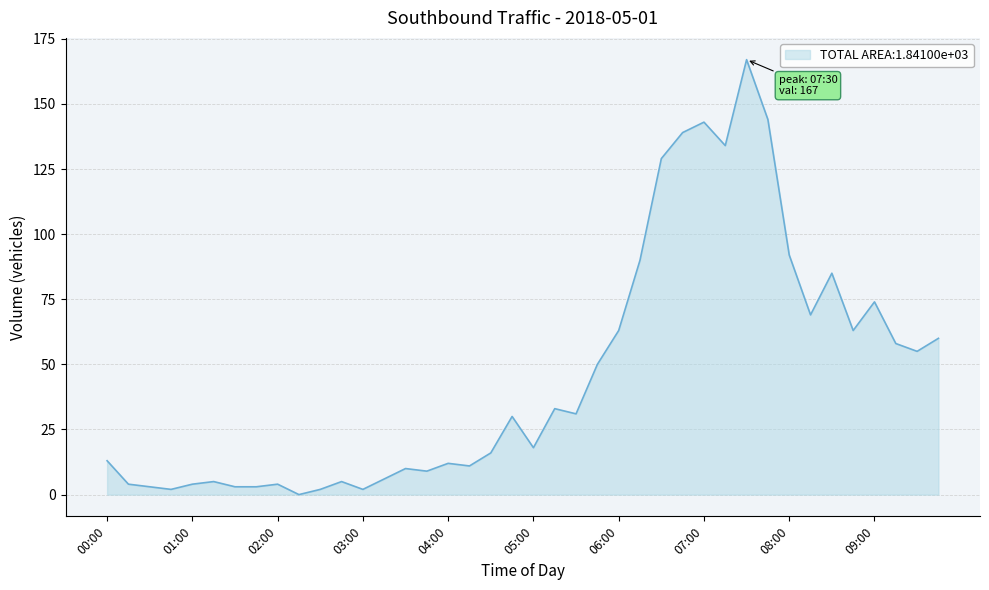

What is the maximum value shown in the chart?

167